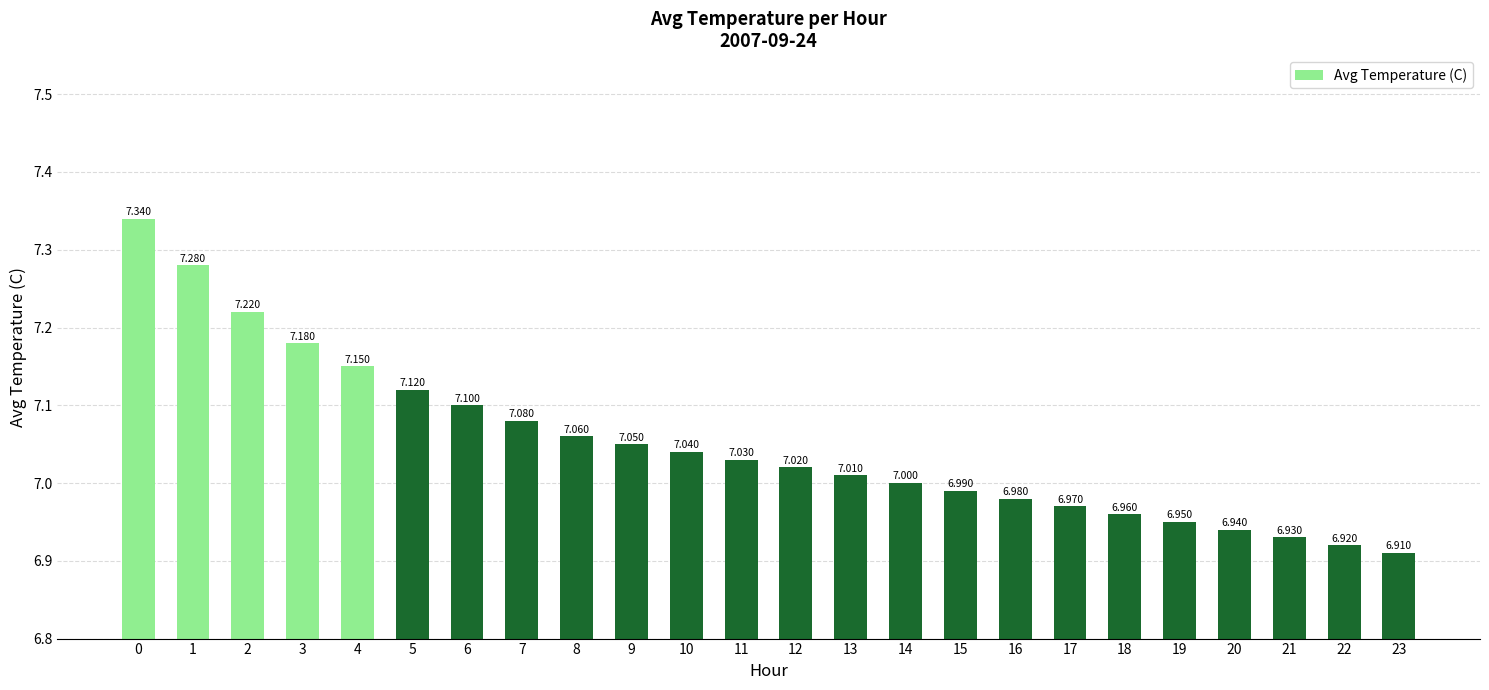

Count the number of data series in this chart.

1